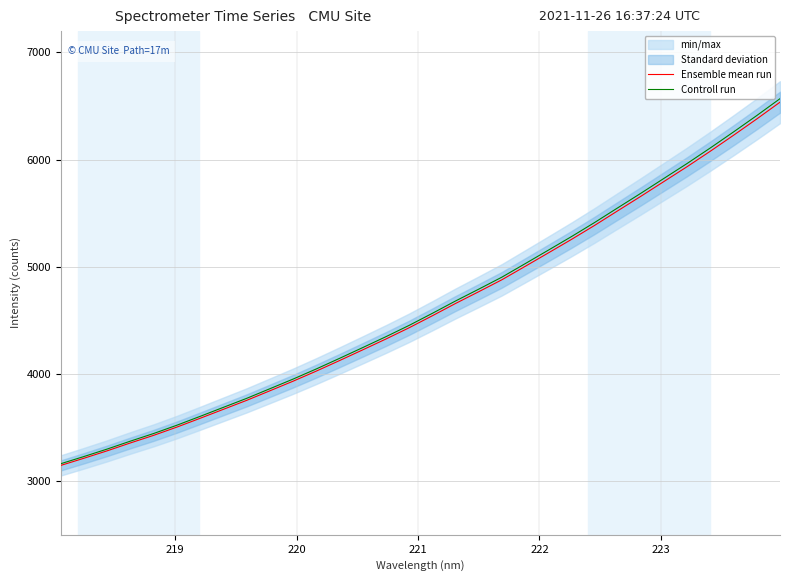

What is the lowest value of the Ensemble mean run series?

3147.5